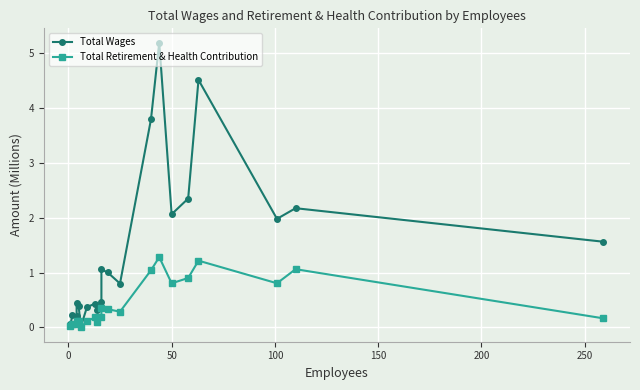

How many lines are shown in the chart?

2